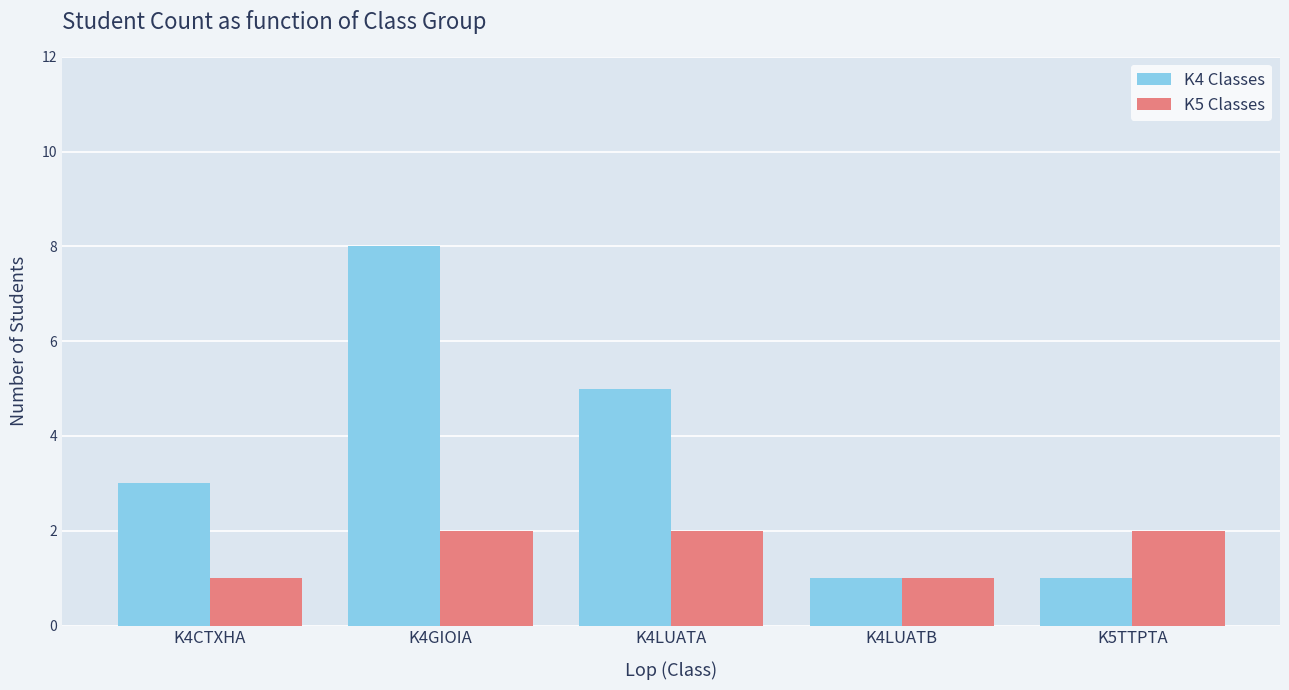

Read the K4 Classes value at K5TTPTA.

1